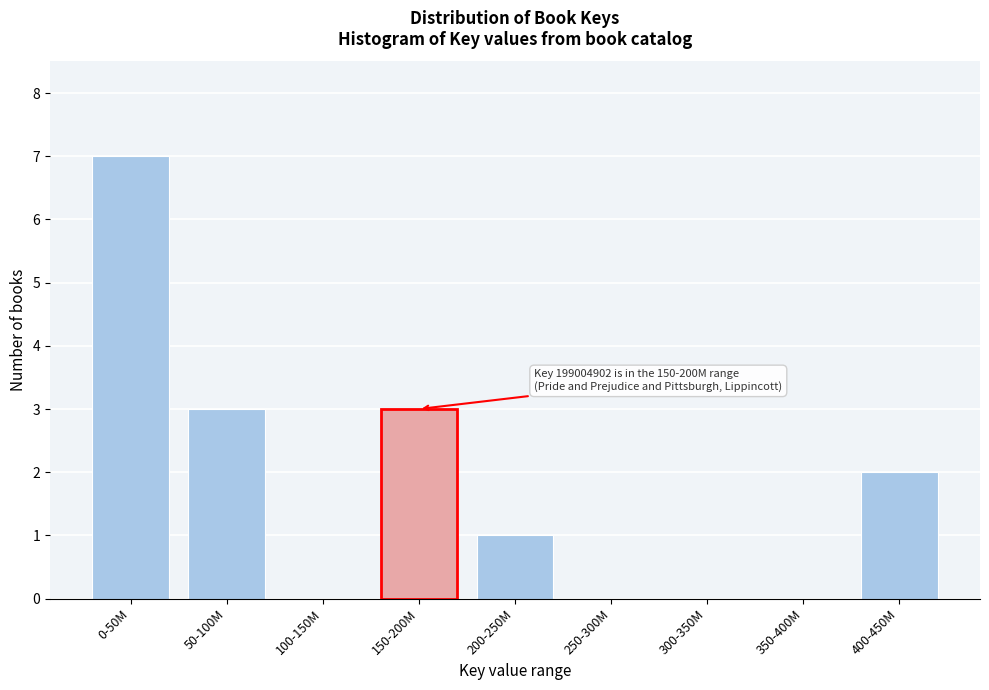

Reading right to left, extract all data points from this chart.

400-450M=2	350-400M=0	300-350M=0	250-300M=0	200-250M=1	150-200M=3	100-150M=0	50-100M=3	0-50M=7